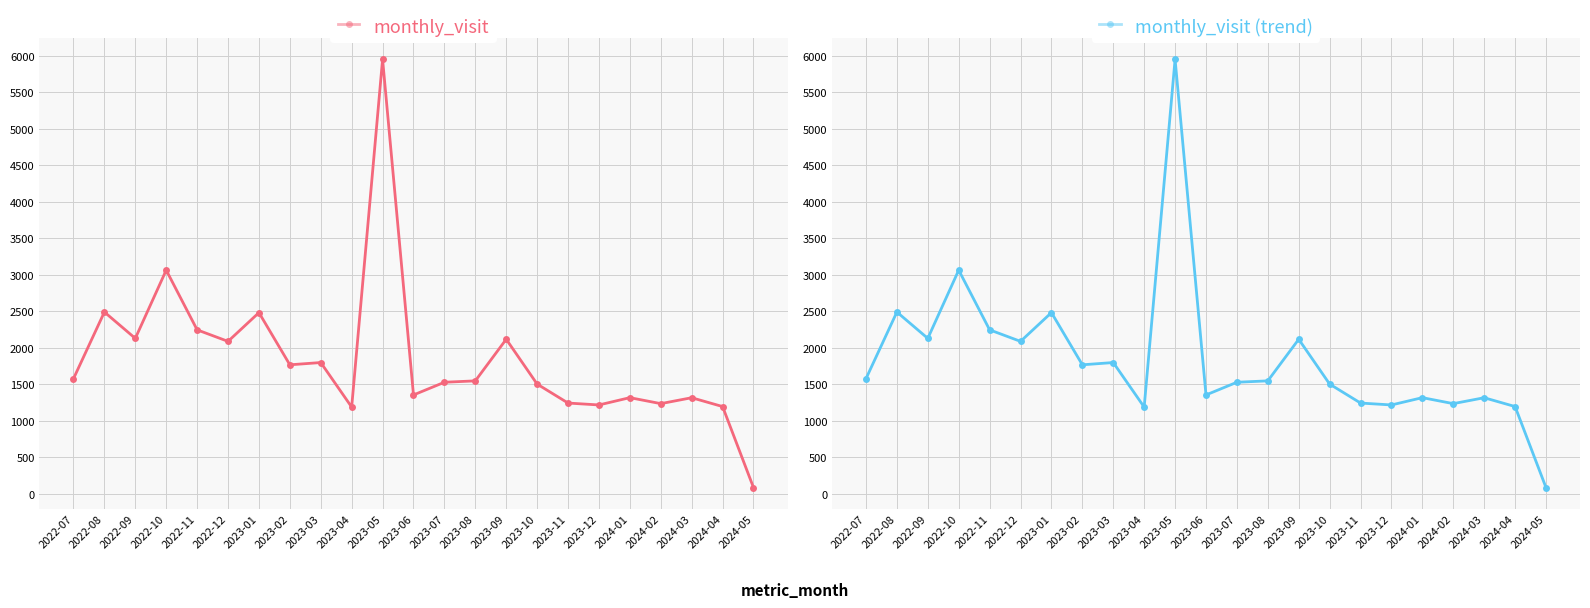

Which series has the largest total across all categories?

monthly_visit